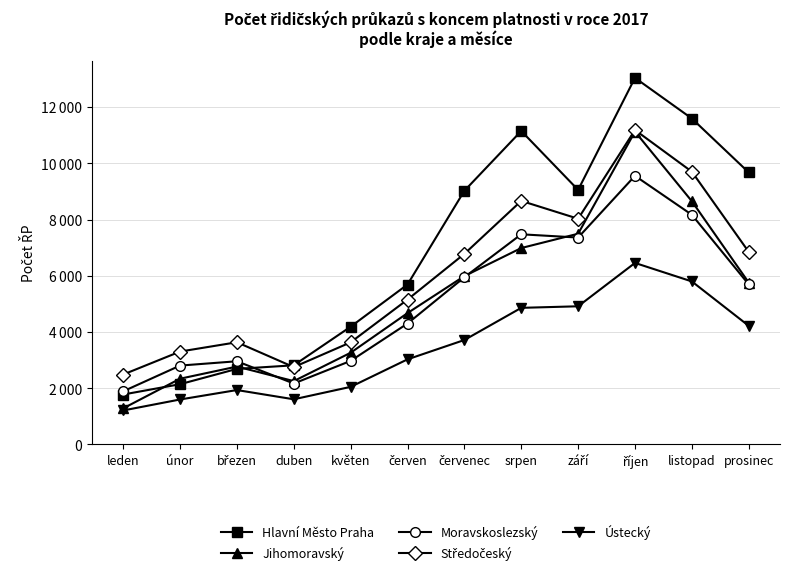

Is it true that Moravskoslezský equals 8168 at listopad?

True